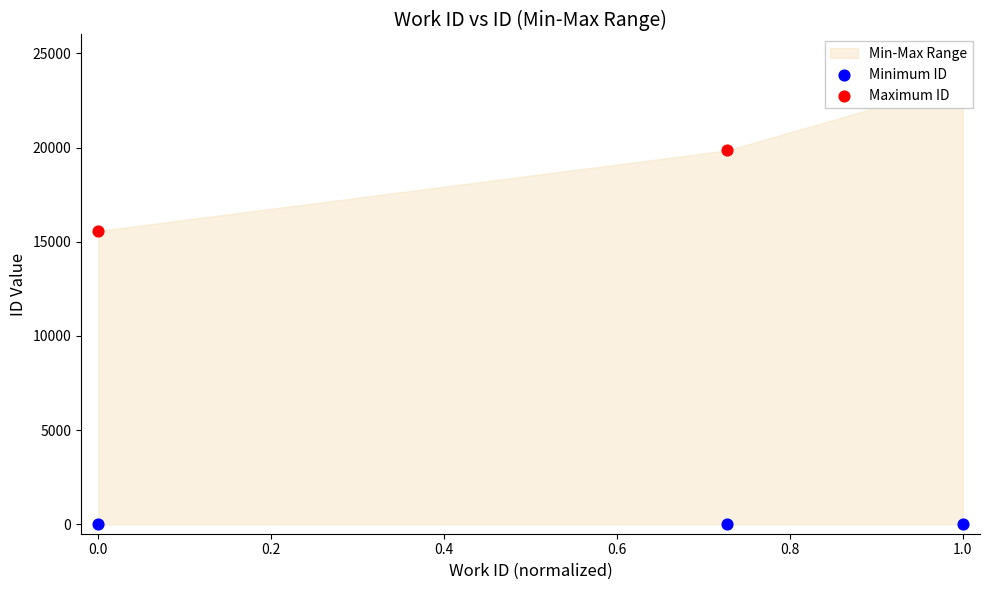

Which series has the widest spread of Y values?

Maximum ID